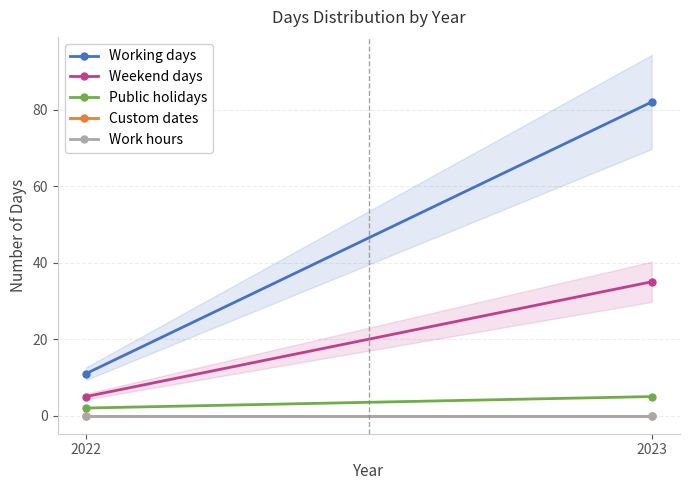

Between 2023 and 2022, which is larger?

2023